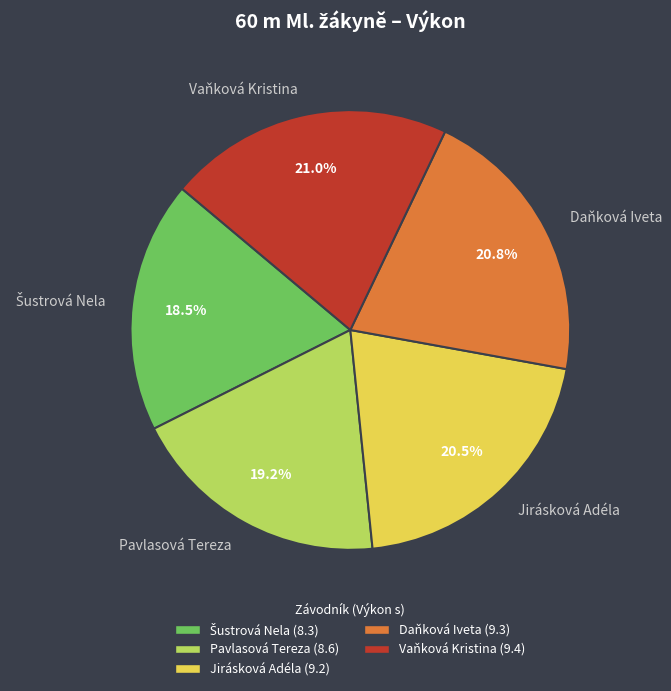

Do Jirásková Adéla and Daňková Iveta together represent more than half of the pie?

No